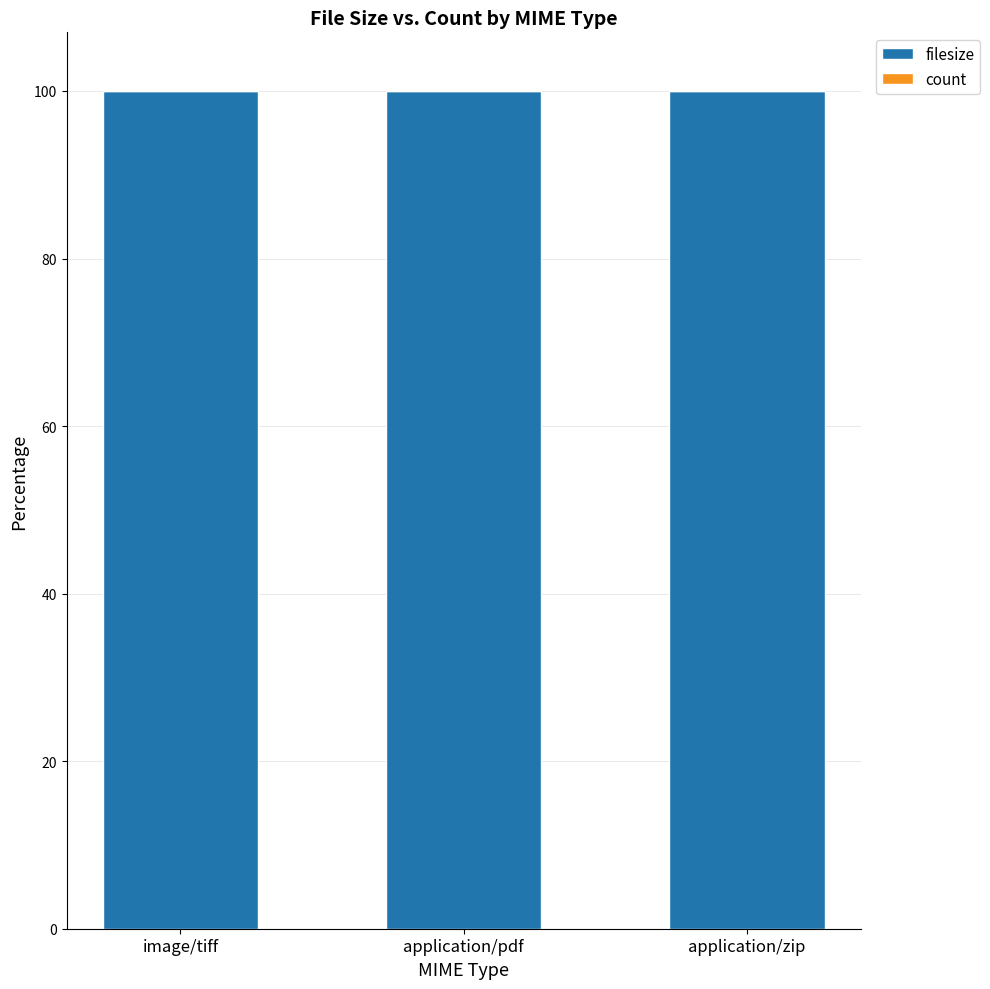

True or false: filesize has a value of 100.0 at application/pdf.

True